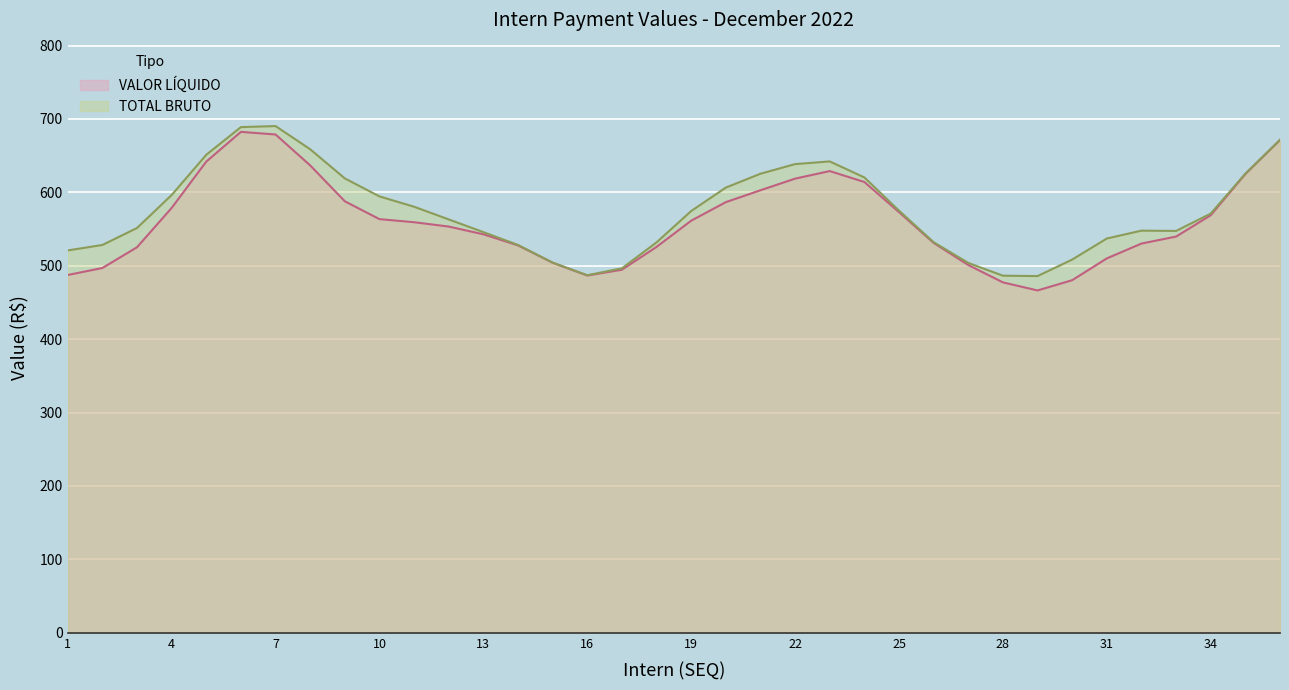

True or false: VALOR LÍQUIDO and TOTAL BRUTO cross at least once.

False